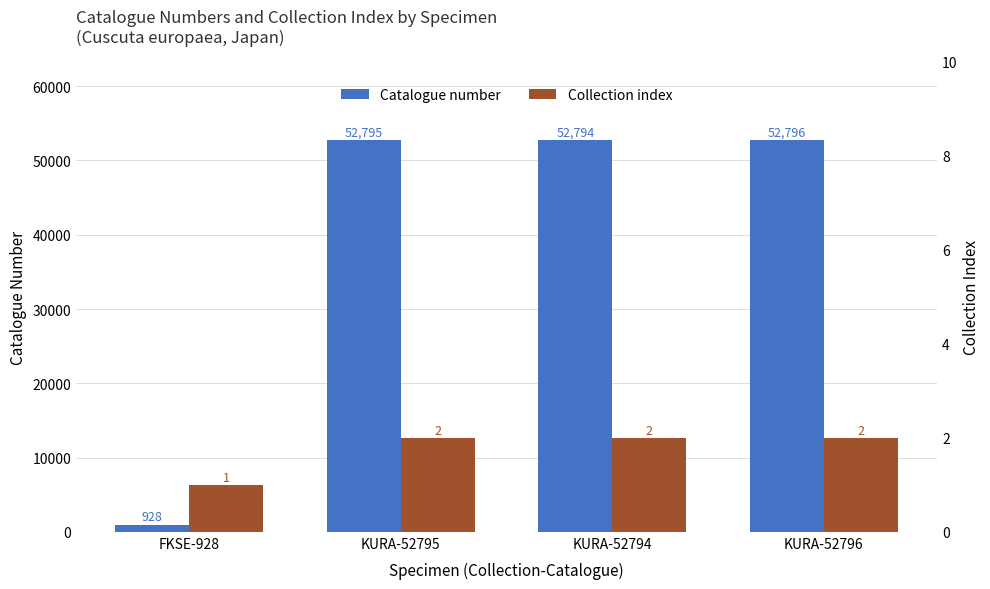

Between KURA-52795 and KURA-52796, which series saw the biggest shift?

Catalogue number